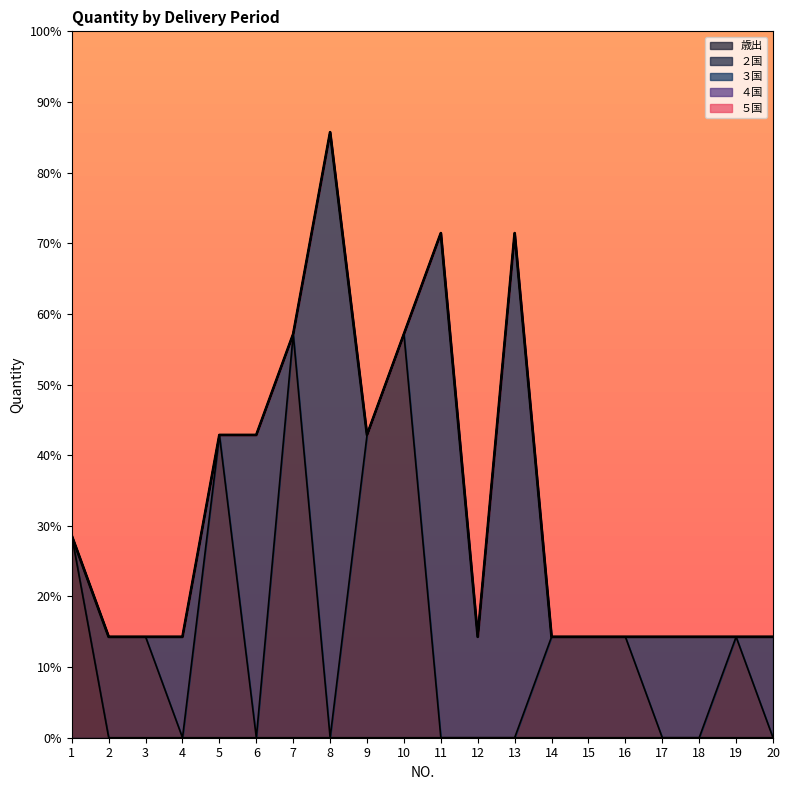

How many lines are shown in the chart?

5